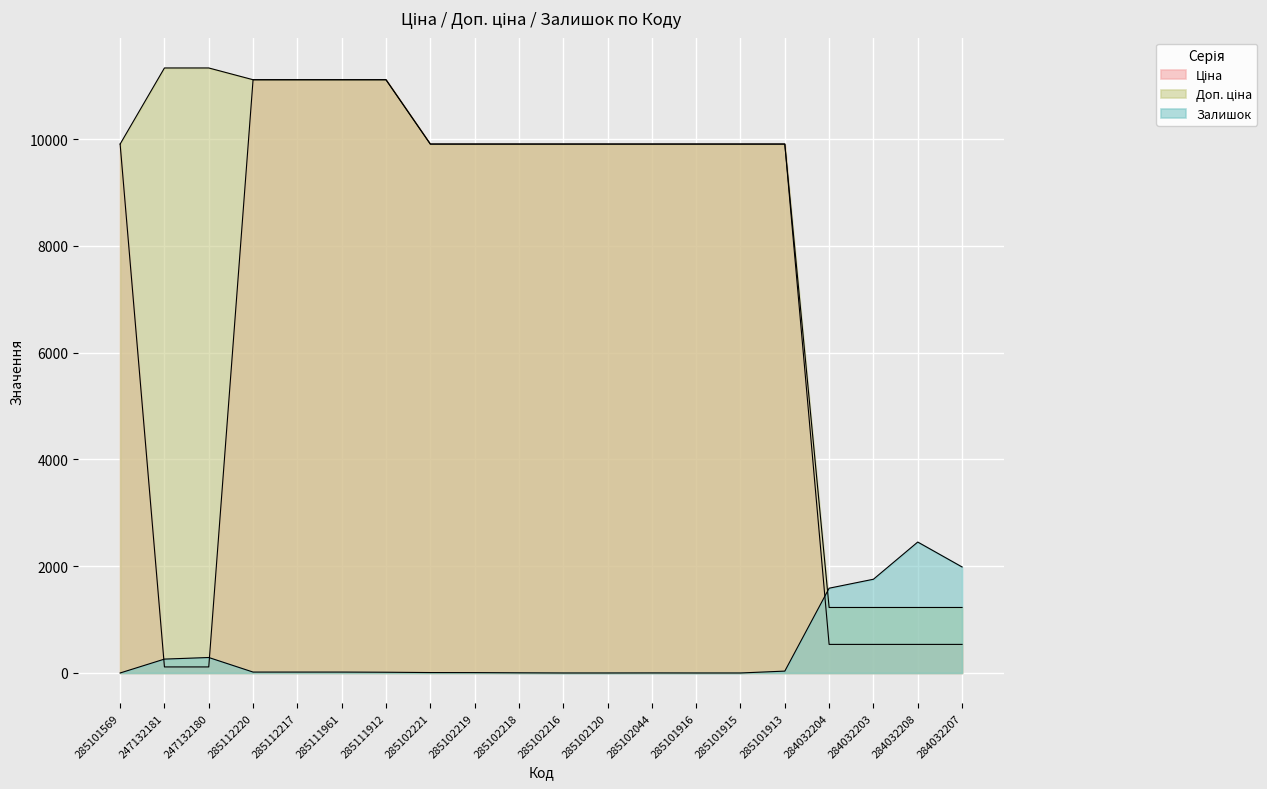

What is the label of the 10th point from the right?

285102216